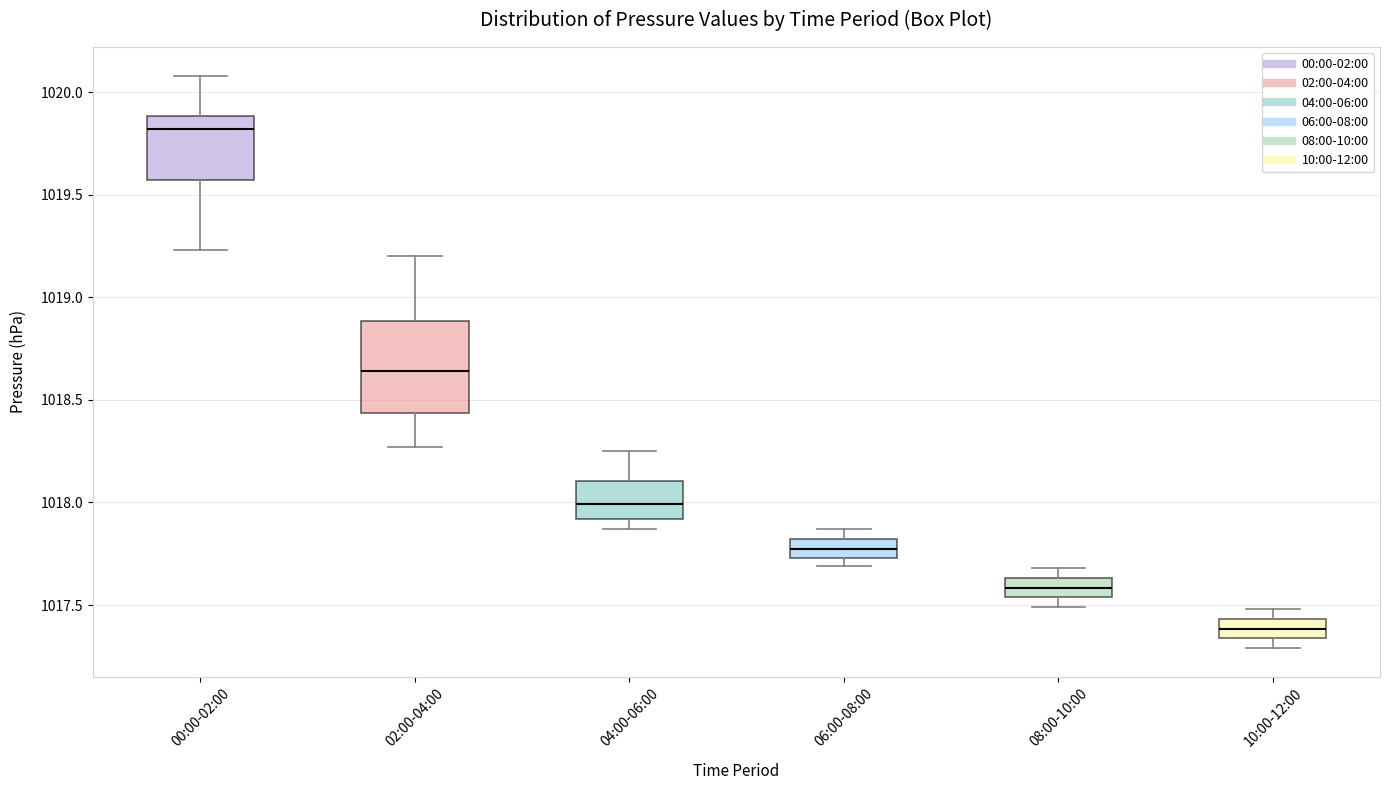

Reading left to right, transcribe this box plot: for each box, give where its median line is, the range the box spans, and where its two whiskers end, as read against the y-axis. The values are not printed on the chart, so give them approximately, as read against the axis.

00:00-02:00: median 1019.80, box 1019.55 to 1019.90, whiskers 1019.25 to 1020.10
02:00-04:00: median 1018.65, box 1018.45 to 1018.90, whiskers 1018.25 to 1019.20
04:00-06:00: median 1018.00, box 1017.90 to 1018.10, whiskers 1017.85 to 1018.25
06:00-08:00: median 1017.80 (inside the box), box 1017.75 to 1017.80, whiskers 1017.70 to 1017.85
08:00-10:00: median 1017.60, box 1017.55 to 1017.65, whiskers 1017.50 to 1017.70
10:00-12:00: median 1017.40, box 1017.35 to 1017.45, whiskers 1017.30 to 1017.50